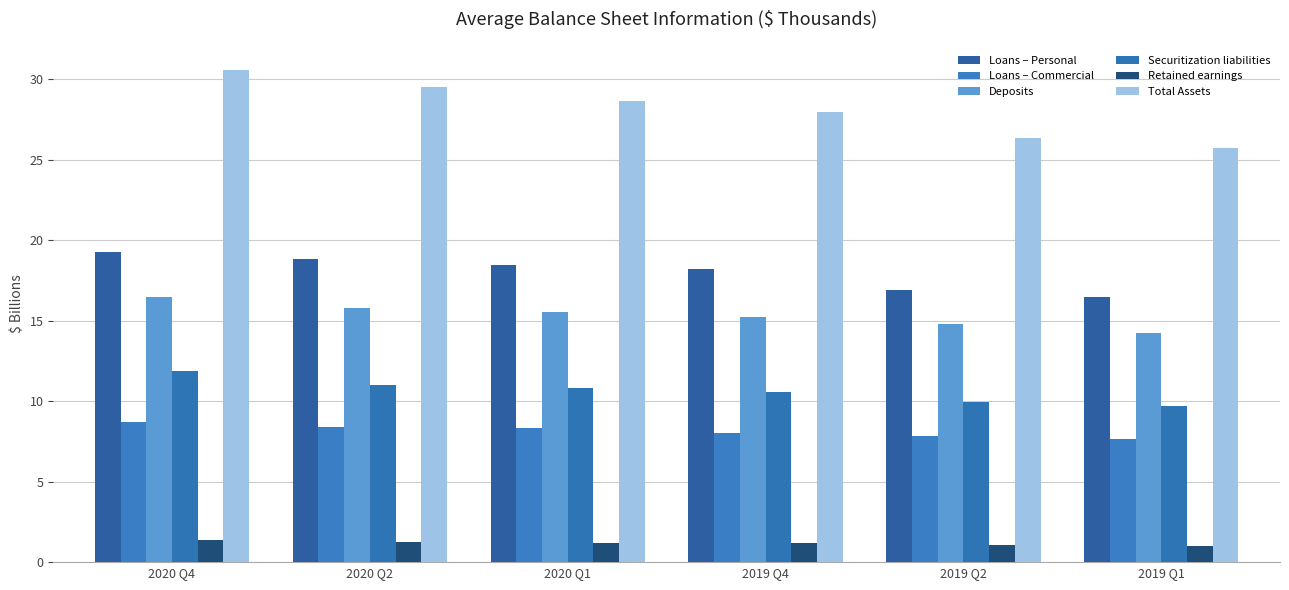

List the series in order of their peak value, highest first.

Total Assets, Loans – Personal, Deposits, Securitization liabilities, Loans – Commercial, Retained earnings